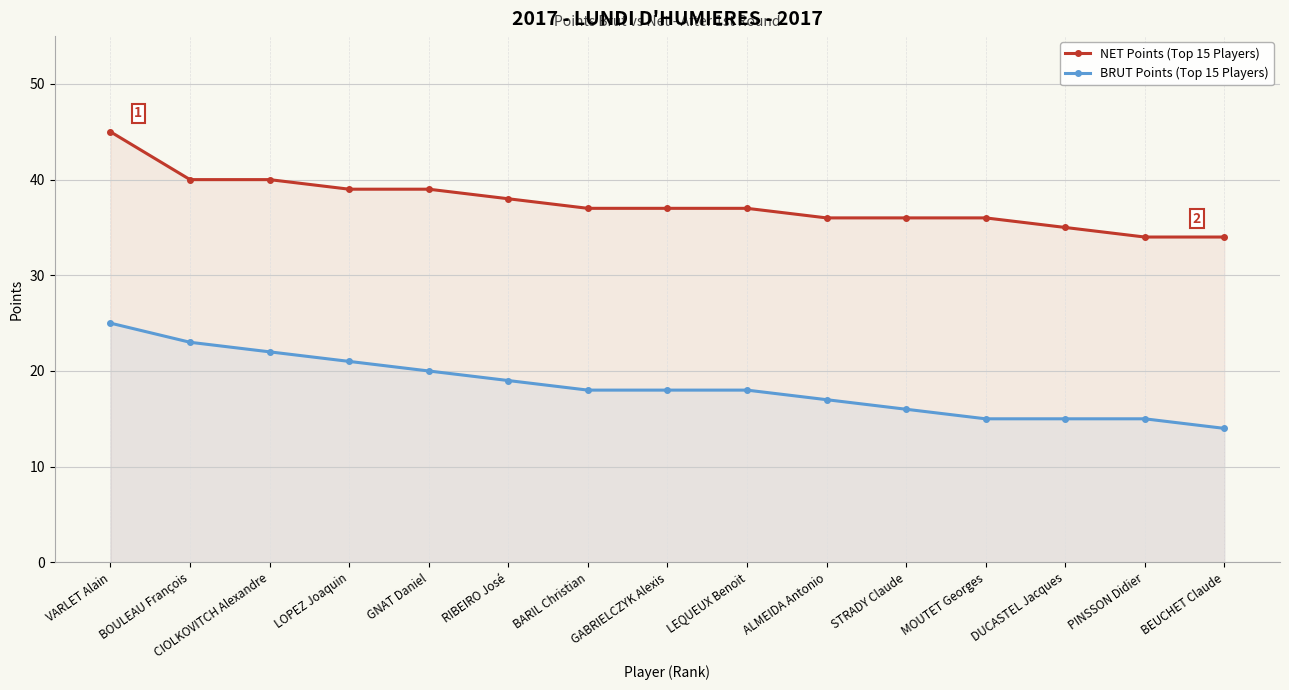

True or false: NET Points (Top 15 Players) and BRUT Points (Top 15 Players) cross at least once.

False